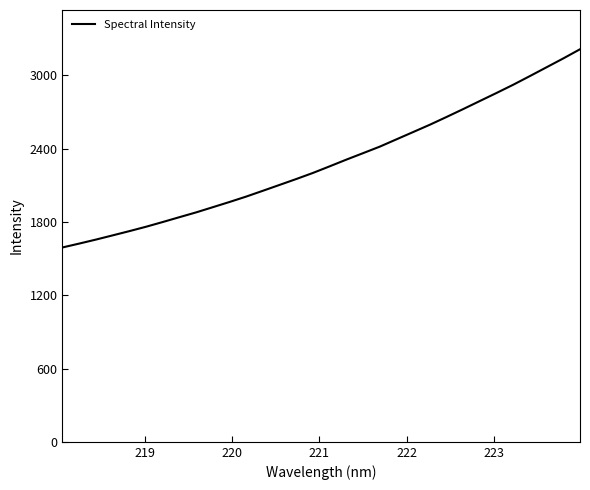

What is the greatest value displayed?

3214.6